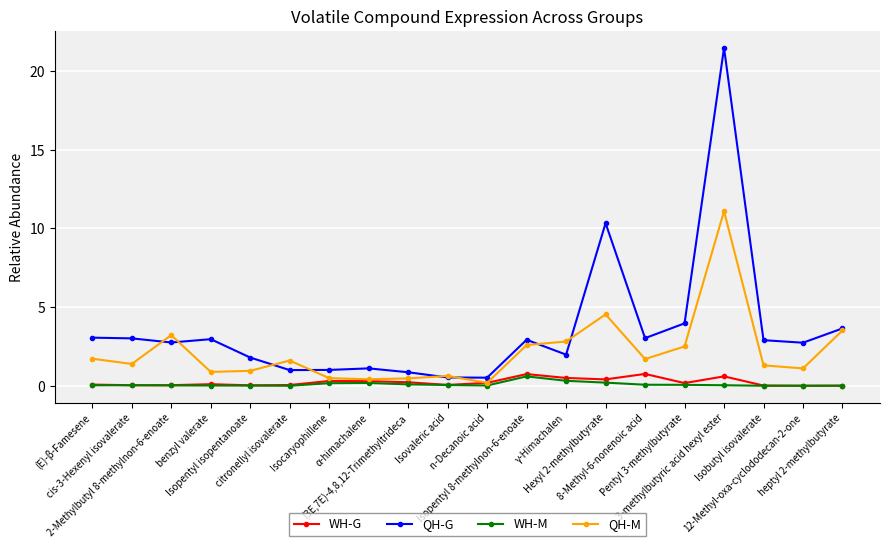

What is the sum of all QH-G values?

71.6